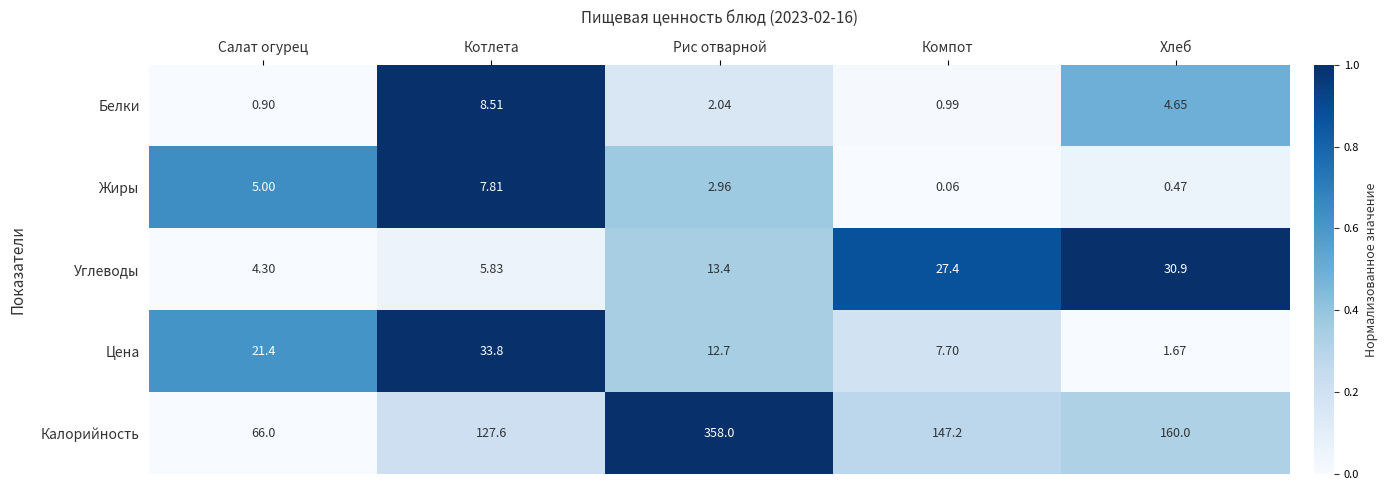

Which label corresponds to the smallest value in the chart?

Компот